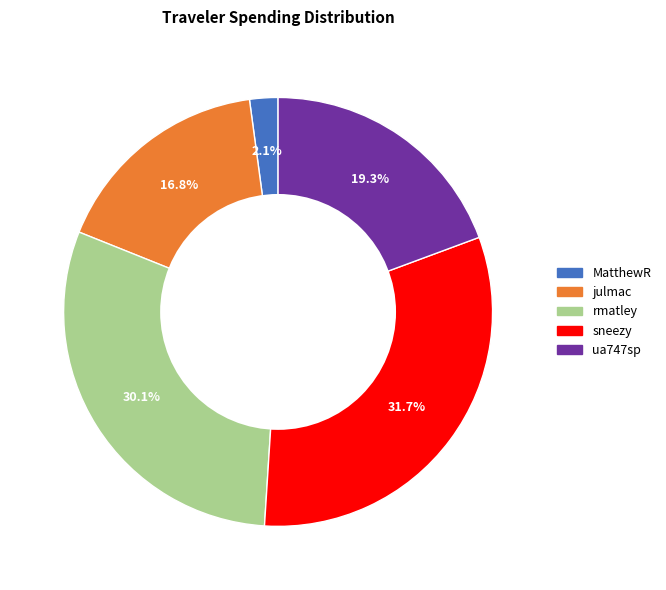

How many slices are in this pie chart?

5